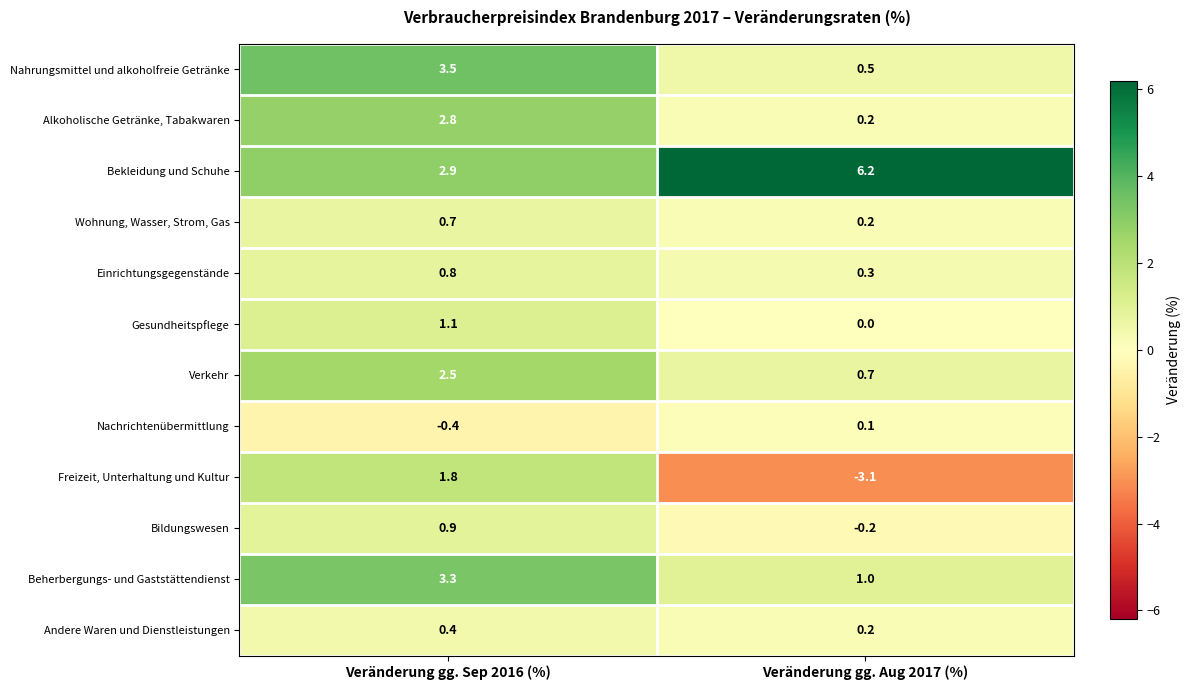

Reading right to left, what are all the values shown in this chart?

Nahrungsmittel und alkoholfreie Getränke: 0.5	3.5
Alkoholische Getränke, Tabakwaren: 0.2	2.8
Bekleidung und Schuhe: 6.2	2.9
Wohnung, Wasser, Strom, Gas: 0.2	0.7
Einrichtungsgegenstände: 0.3	0.8
Gesundheitspflege: 0.0	1.1
Verkehr: 0.7	2.5
Nachrichtenübermittlung: 0.1	-0.4
Freizeit, Unterhaltung und Kultur: -3.1	1.8
Bildungswesen: -0.2	0.9
Beherbergungs- und Gaststättendienst: 1.0	3.3
Andere Waren und Dienstleistungen: 0.2	0.4